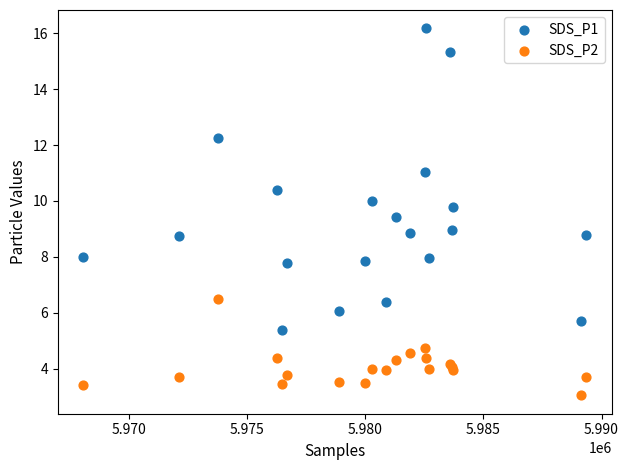

Which series contains the lowest Y value?

SDS_P2